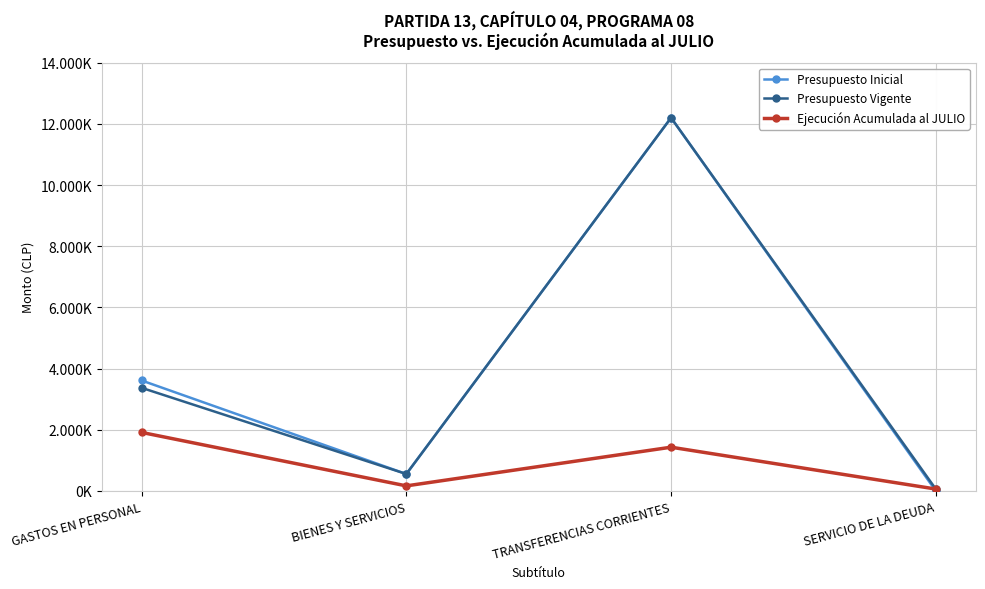

What are all the series names shown in the legend?

Presupuesto Inicial, Presupuesto Vigente, Ejecución Acumulada al JULIO